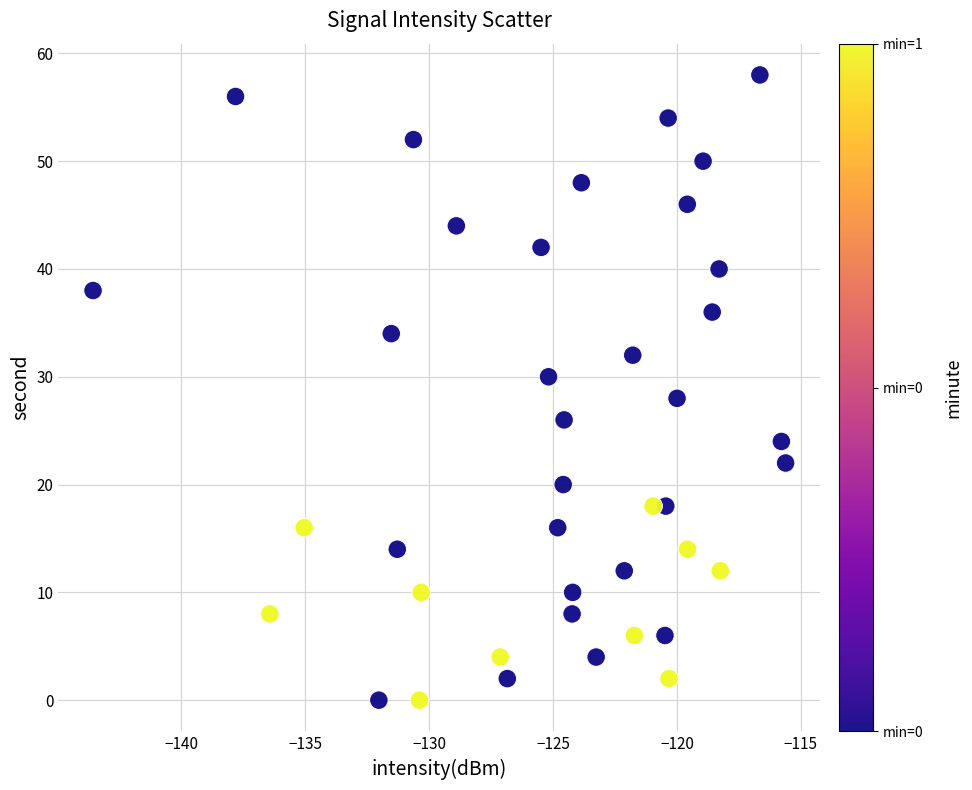

What is the range of Y values (max minus min)?

58